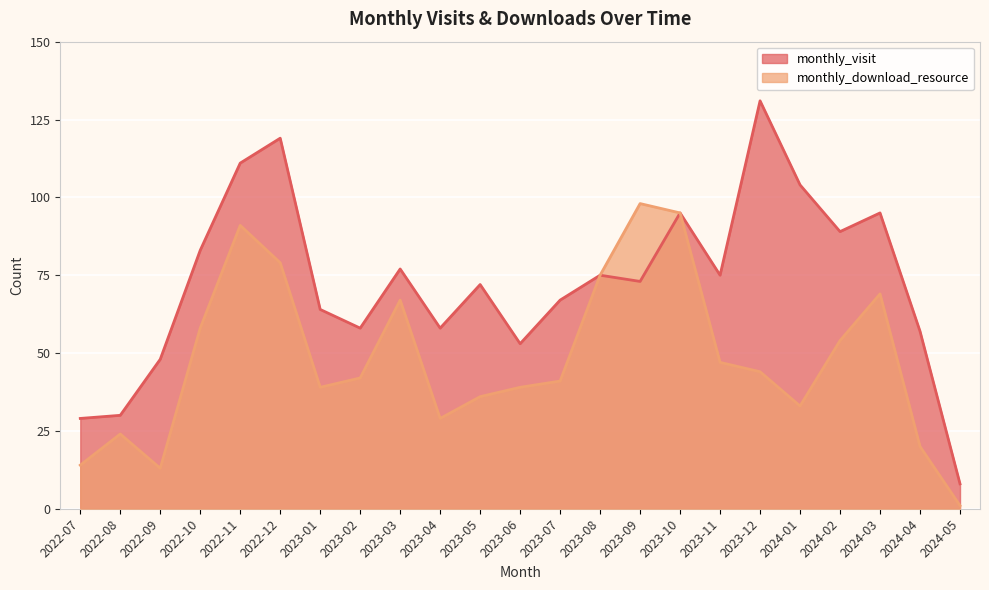

How many interior local valleys does the monthly_visit series have?

6